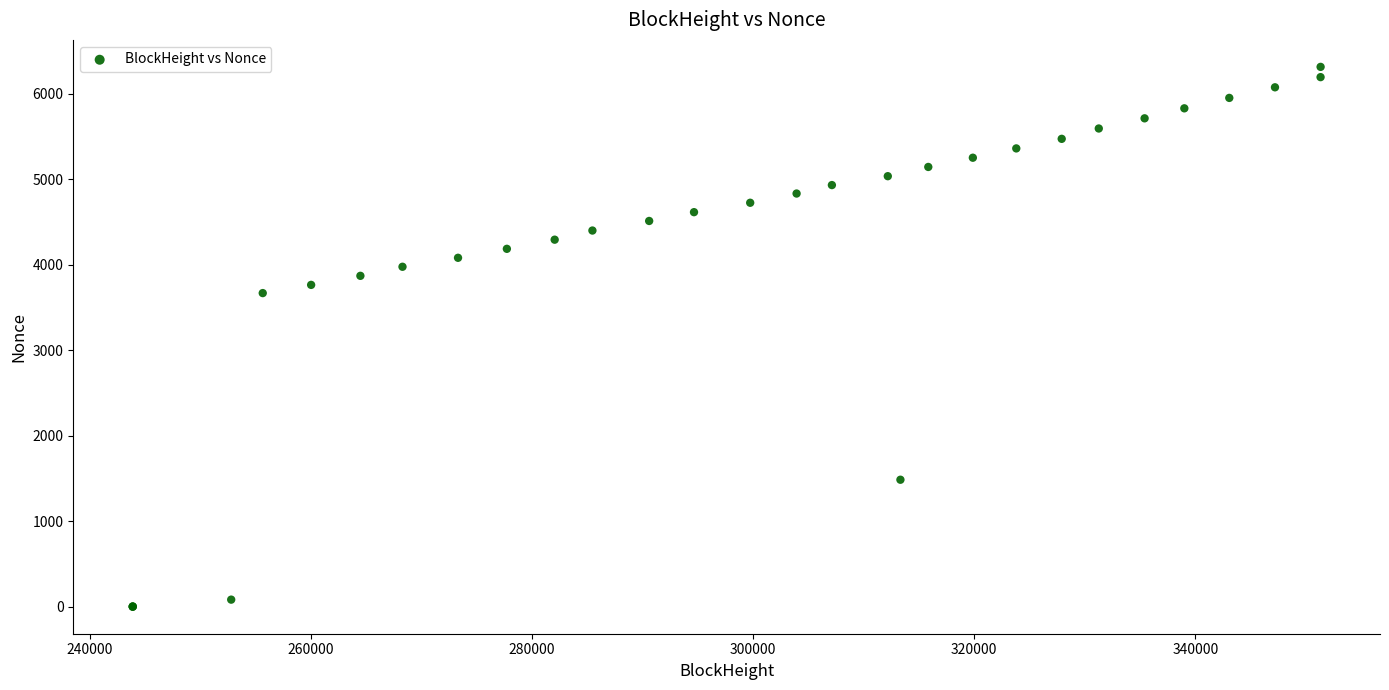

What Y value in the scatter plot is closest to 3158?

3670